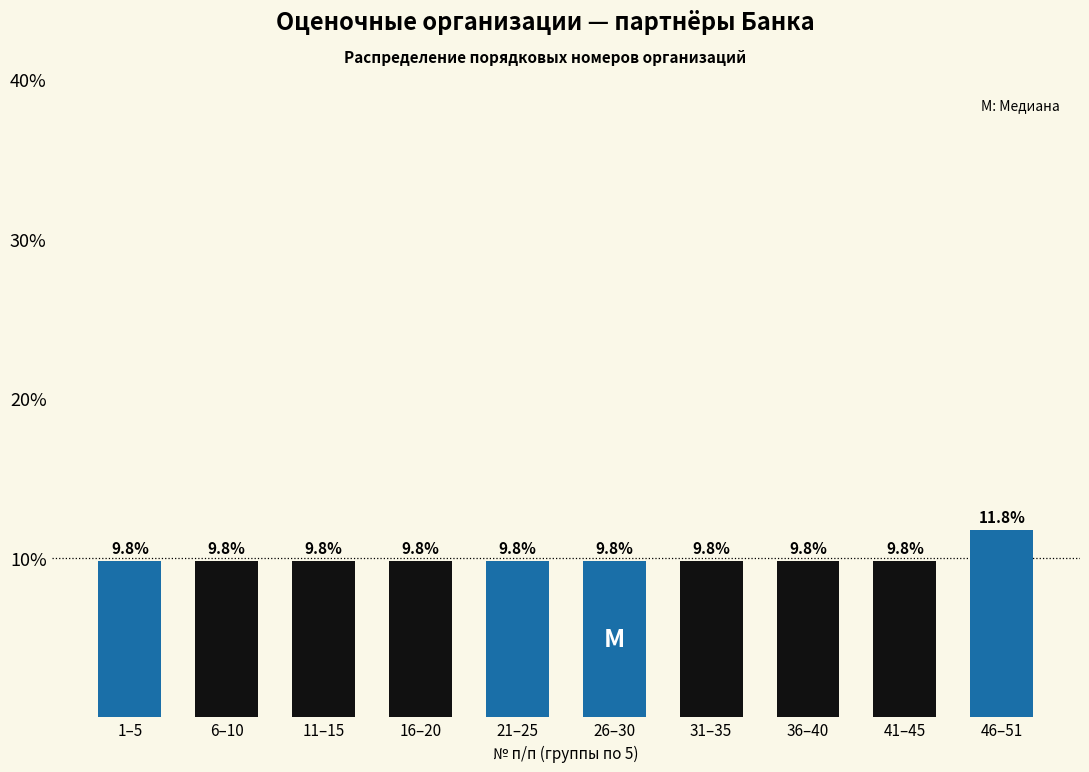

Reading right to left, what are all the values shown in this chart?

46–51=11.8	41–45=9.8	36–40=9.8	31–35=9.8	26–30=9.8	21–25=9.8	16–20=9.8	11–15=9.8	6–10=9.8	1–5=9.8